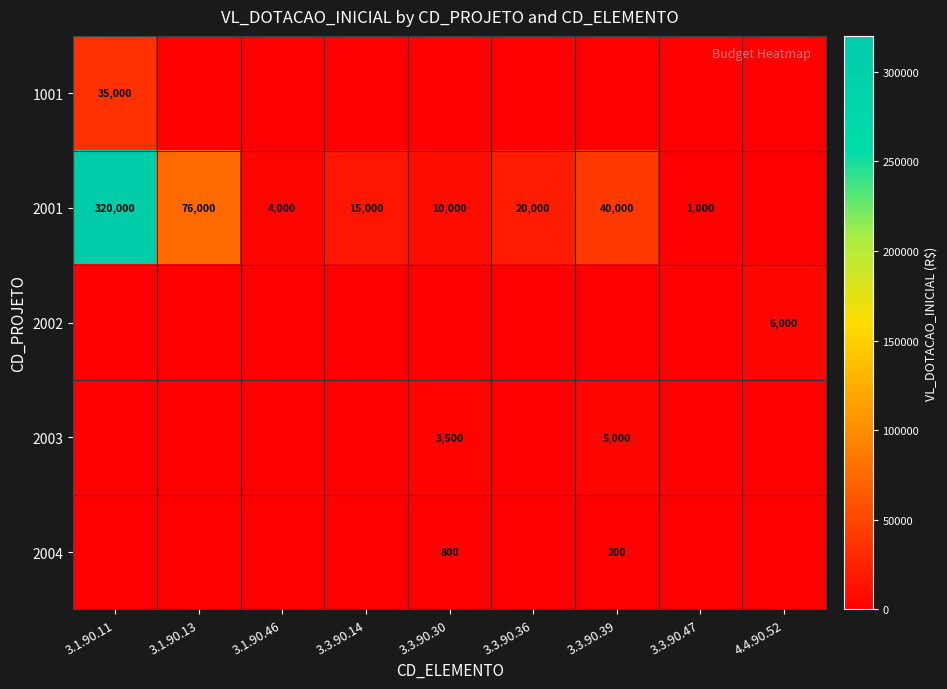

What is the difference between the 2001 values at 3.1.90.11 and 3.3.90.47?

319000